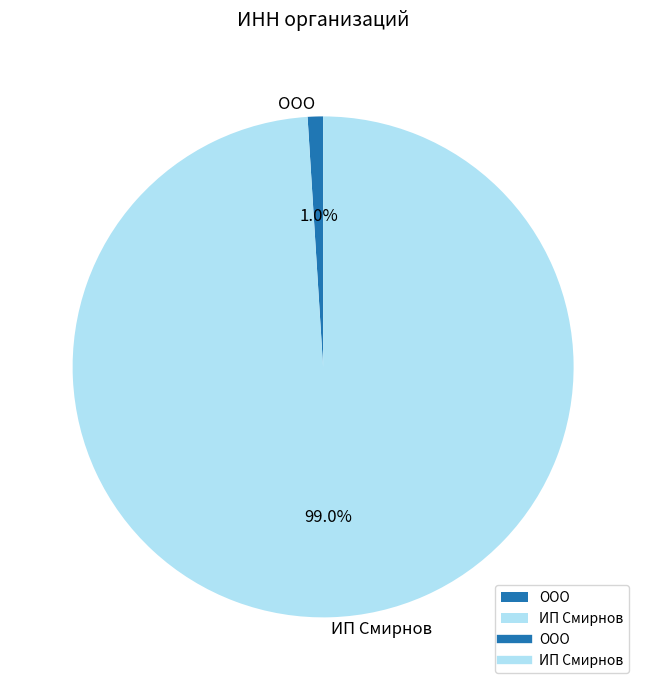

What is the majority slice?

ИП Смирнов